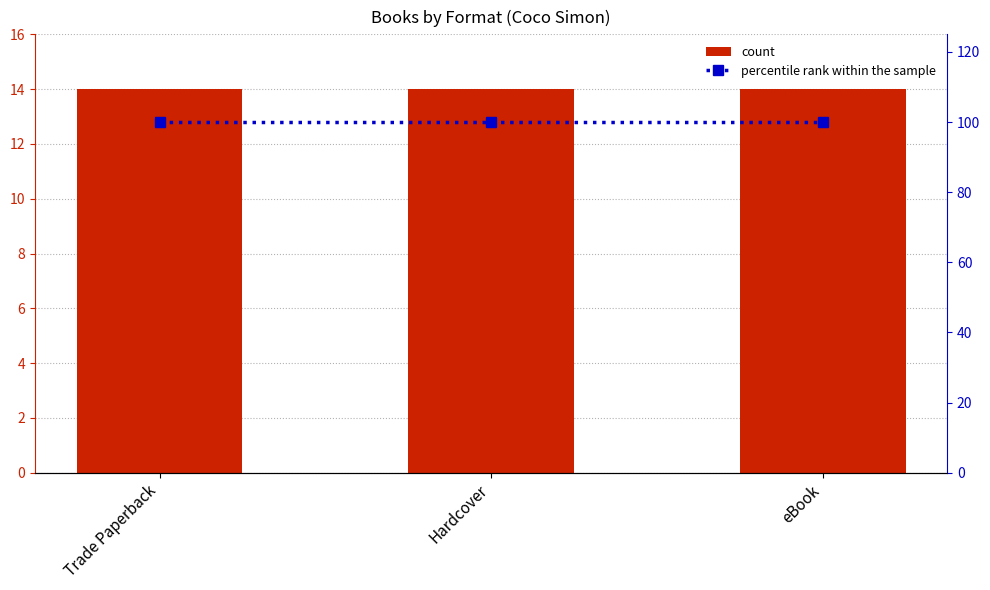

What is the maximum value for percentile rank within the sample?

100